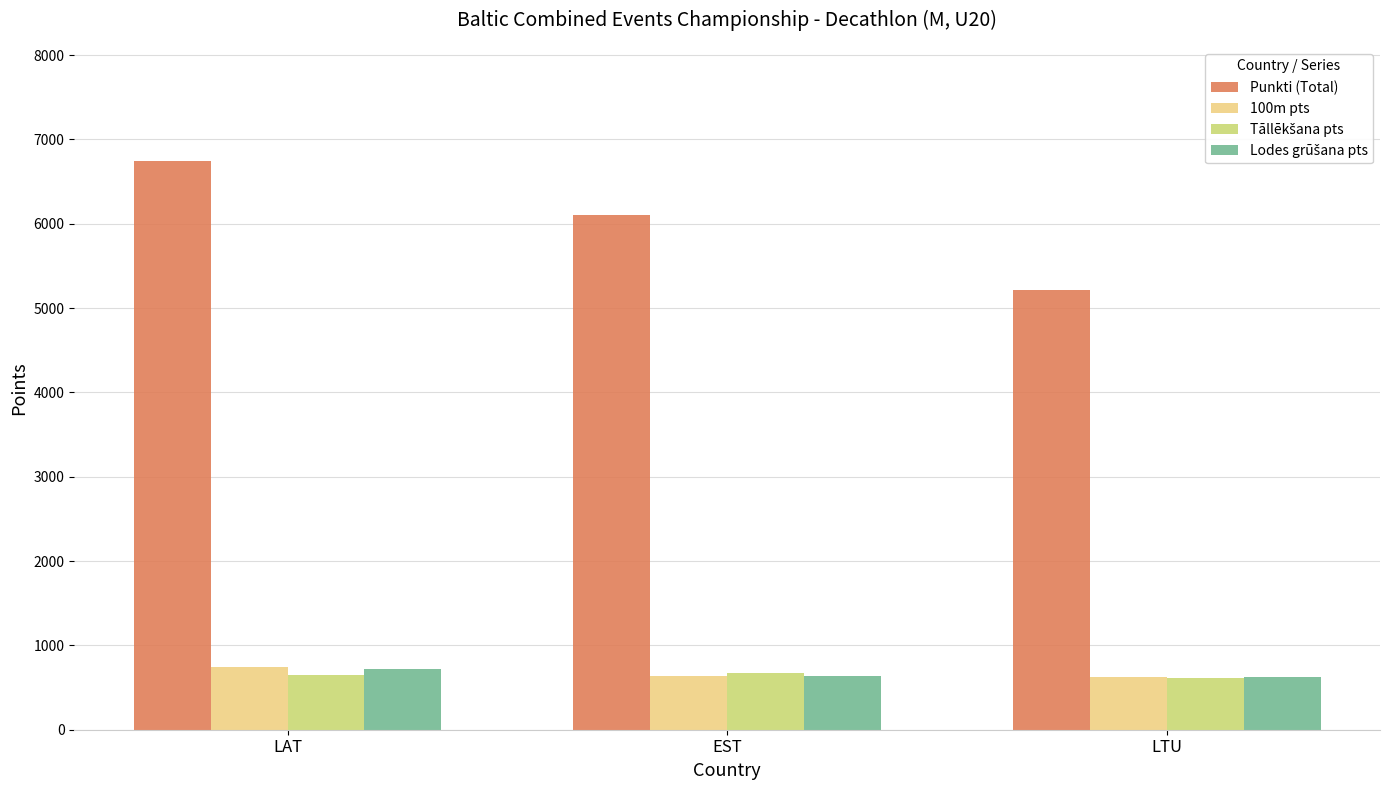

Count the number of data series in this chart.

4